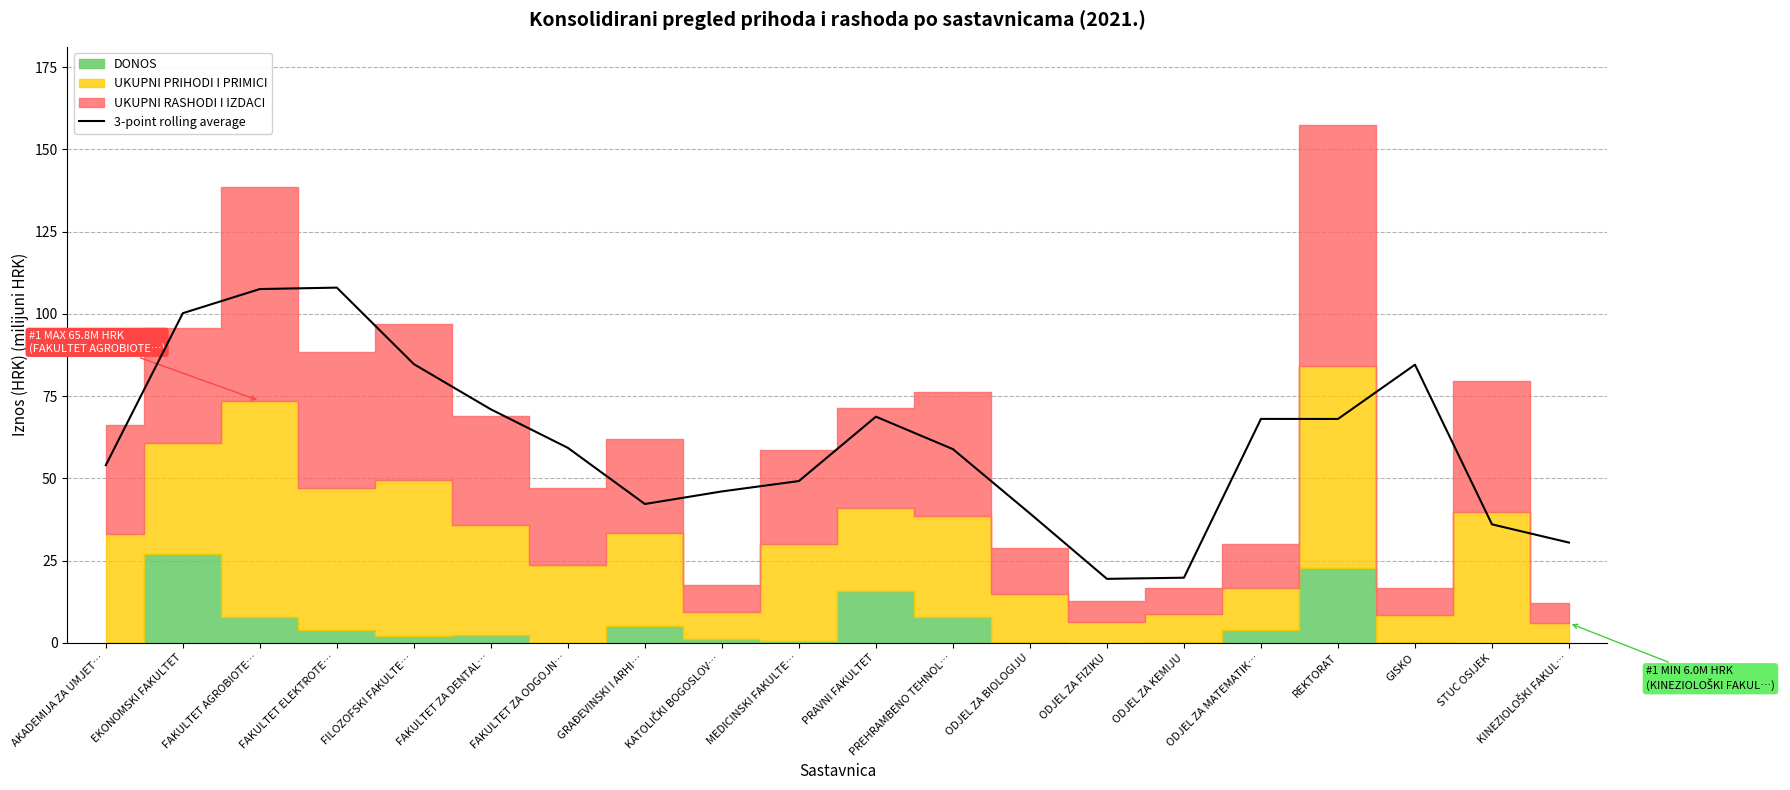

The value of 3-point rolling average at PREHRAMBENO TEHNOL… is 58.9. True or false?

True